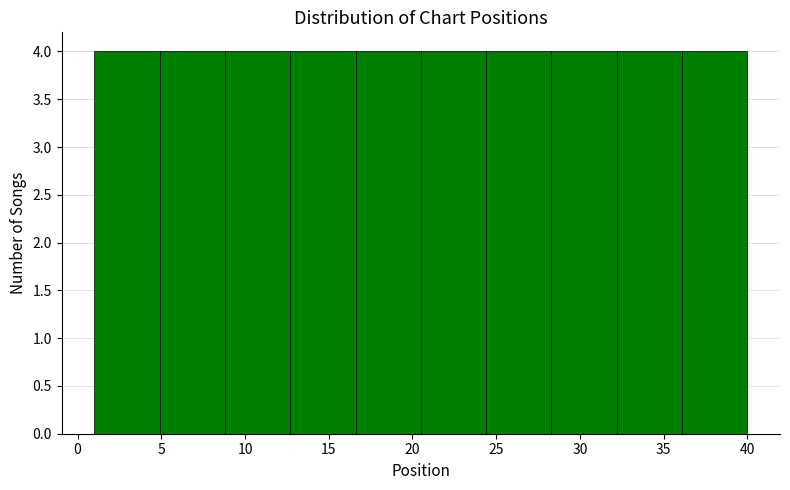

Reading left to right, transcribe this chart: for each bar, give the range it covers on the x-axis and its height. Neither the bar edges nor the heights are printed on the chart, so give them approximately, as read against the axes.

1.0 to 4.9: 4
4.9 to 8.8: 4
8.8 to 12.7: 4
12.7 to 16.6: 4
16.6 to 20.5: 4
20.5 to 24.4: 4
24.4 to 28.3: 4
28.3 to 32.2: 4
32.2 to 36.1: 4
36.1 to 40.0: 4